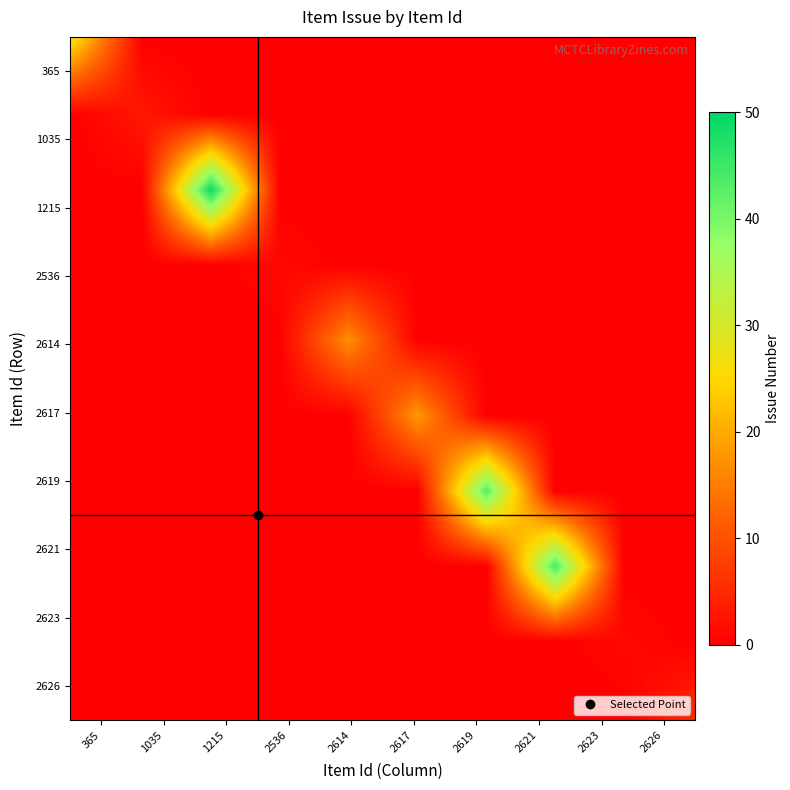

Rank the series by their maximum value, from lowest to highest.

2536, 2623, 1035, 2626, 2614, 2617, 365, 2619, 2621, 1215